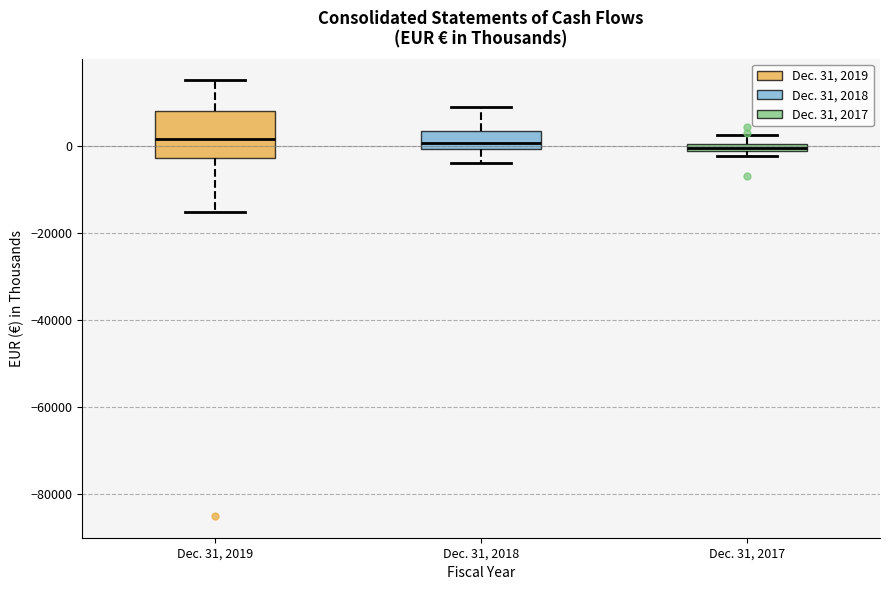

Which box is the tallest, from its lower edge to its upper edge?

Dec. 31, 2019